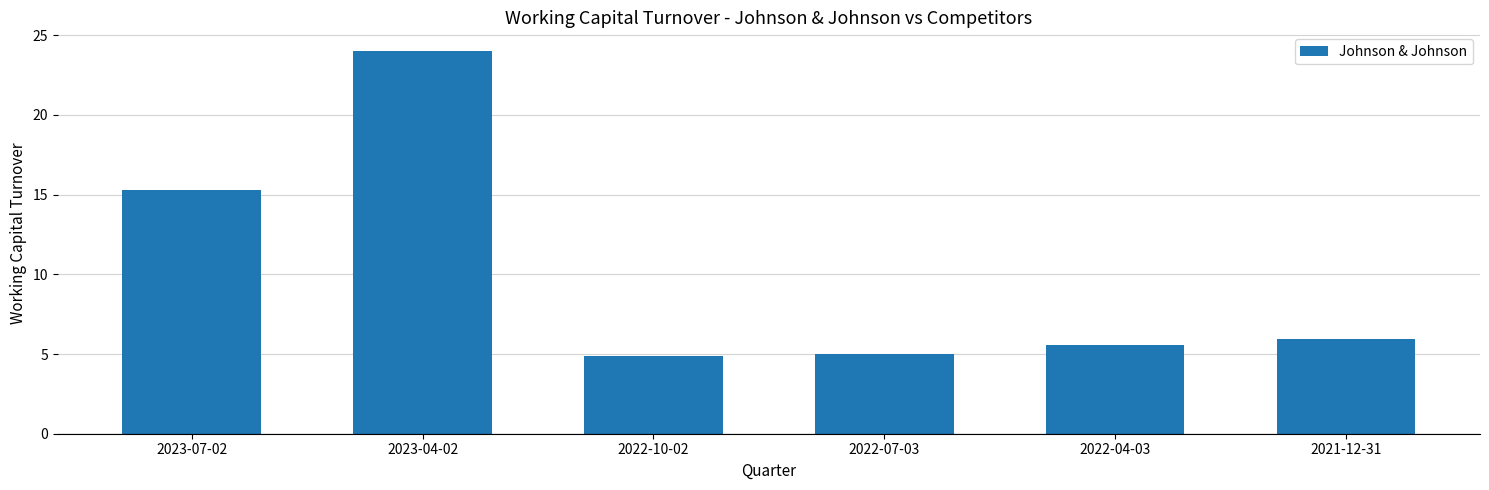

Approximately how many times larger is the value at 2021-12-31 compared to 2023-07-02?

0.4